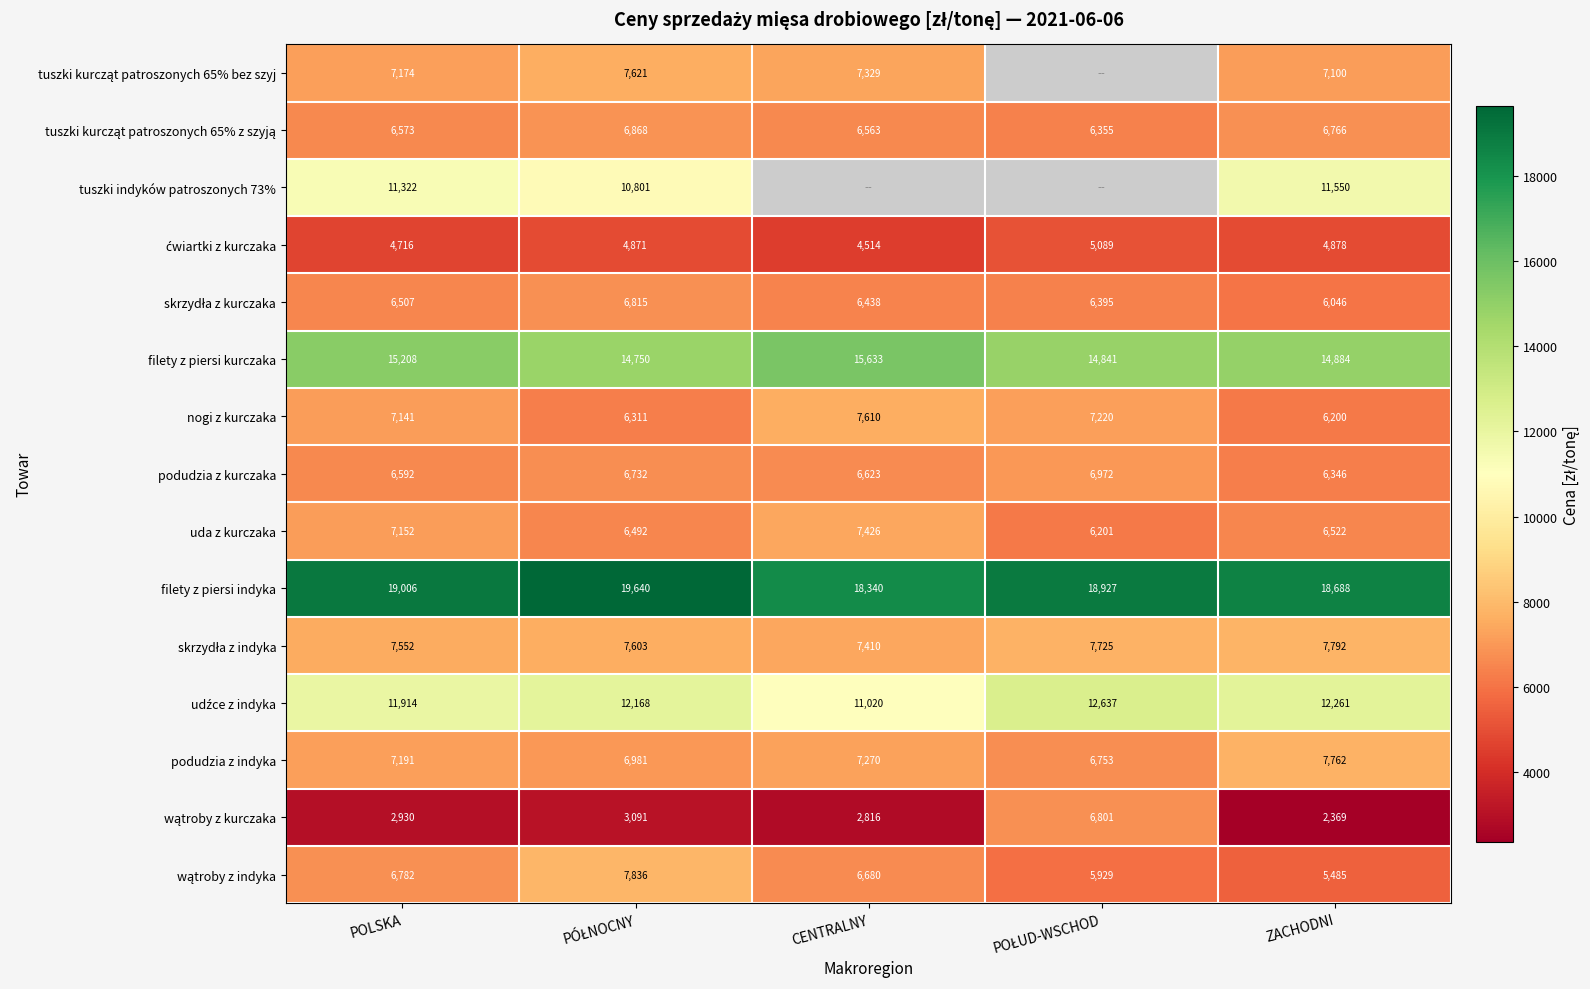

Which category has the highest value in the filety z piersi kurczaka series?

CENTRALNY